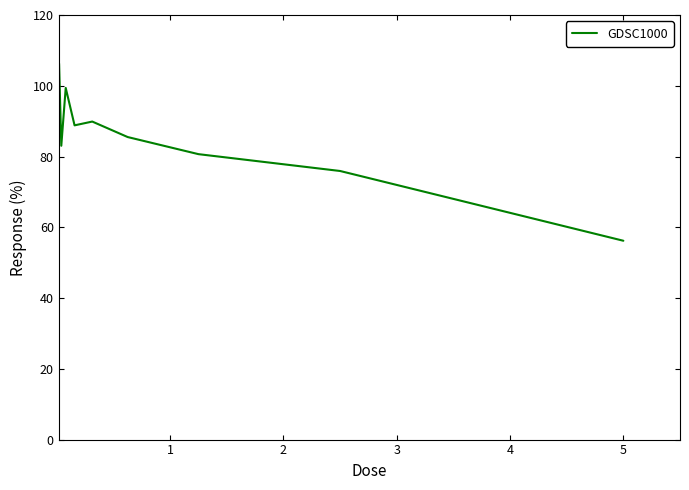

True or false: there are more than 2 points higher than both neighbors.

False